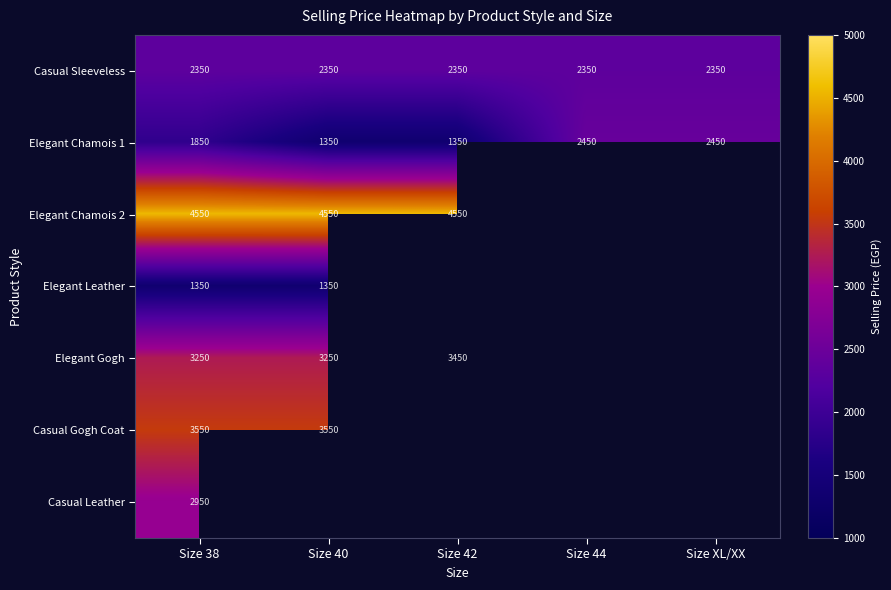

Which has a higher value, Size 42 or Size XL/XX?

Size 42